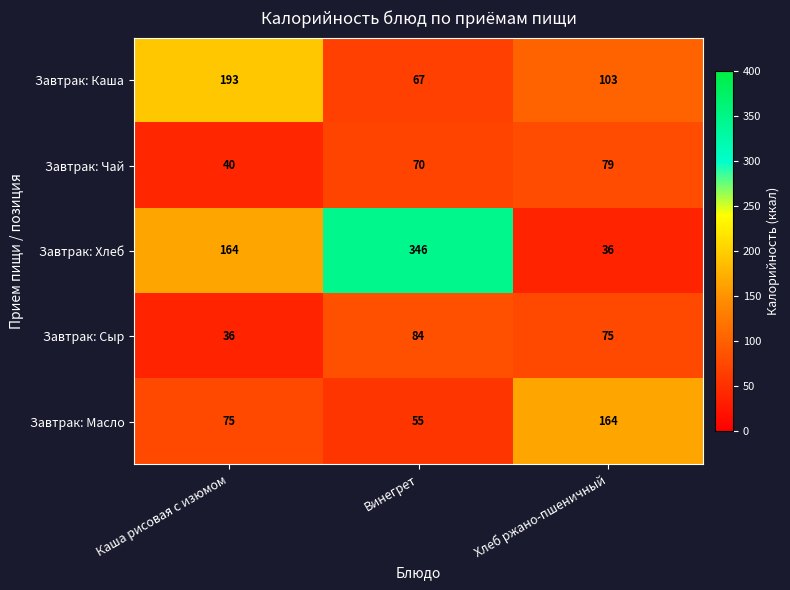

What is the difference between the maximum and minimum values in the Завтрак: Каша series?

126